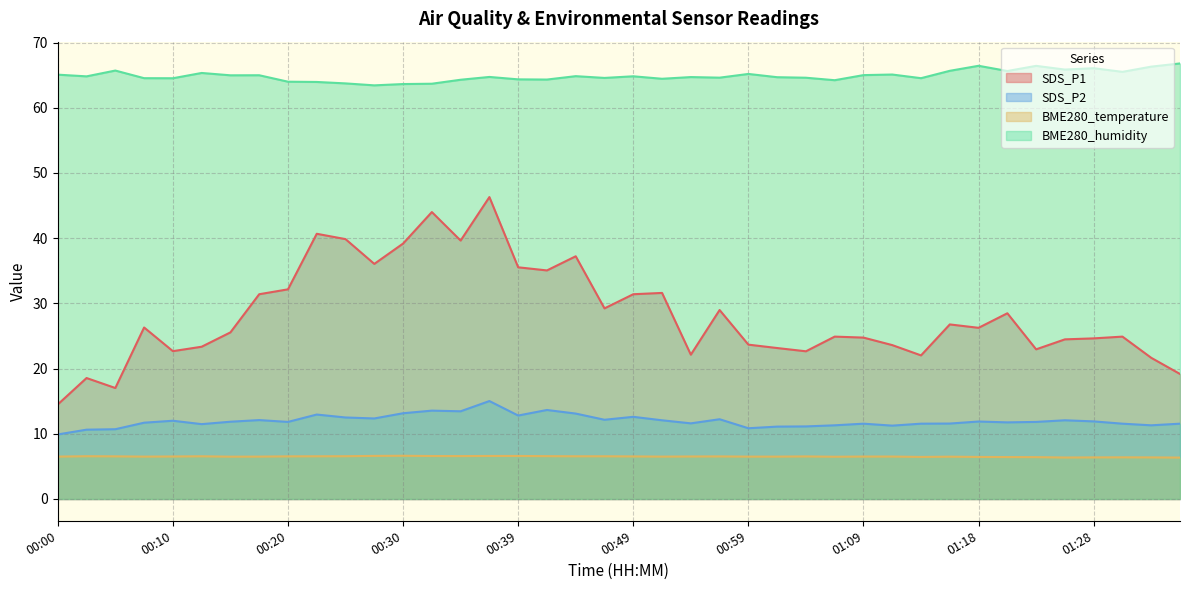

True or false: SDS_P2 has more than 2 points higher than both neighbors.

True